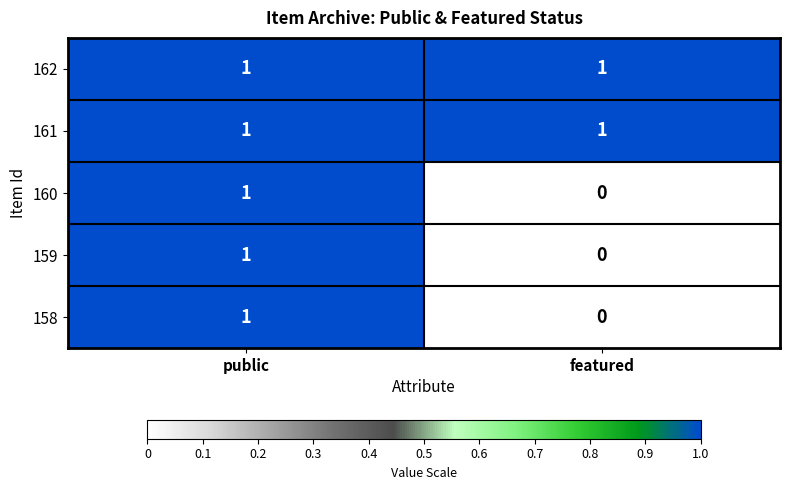

True or false: 161 has a value of 1 at public.

True